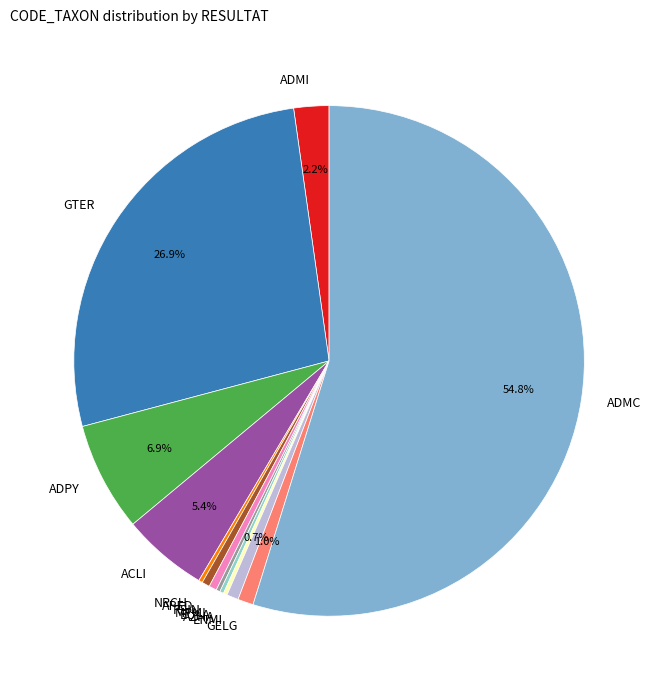

Do ENMI and GELG together represent more than half of the pie?

No